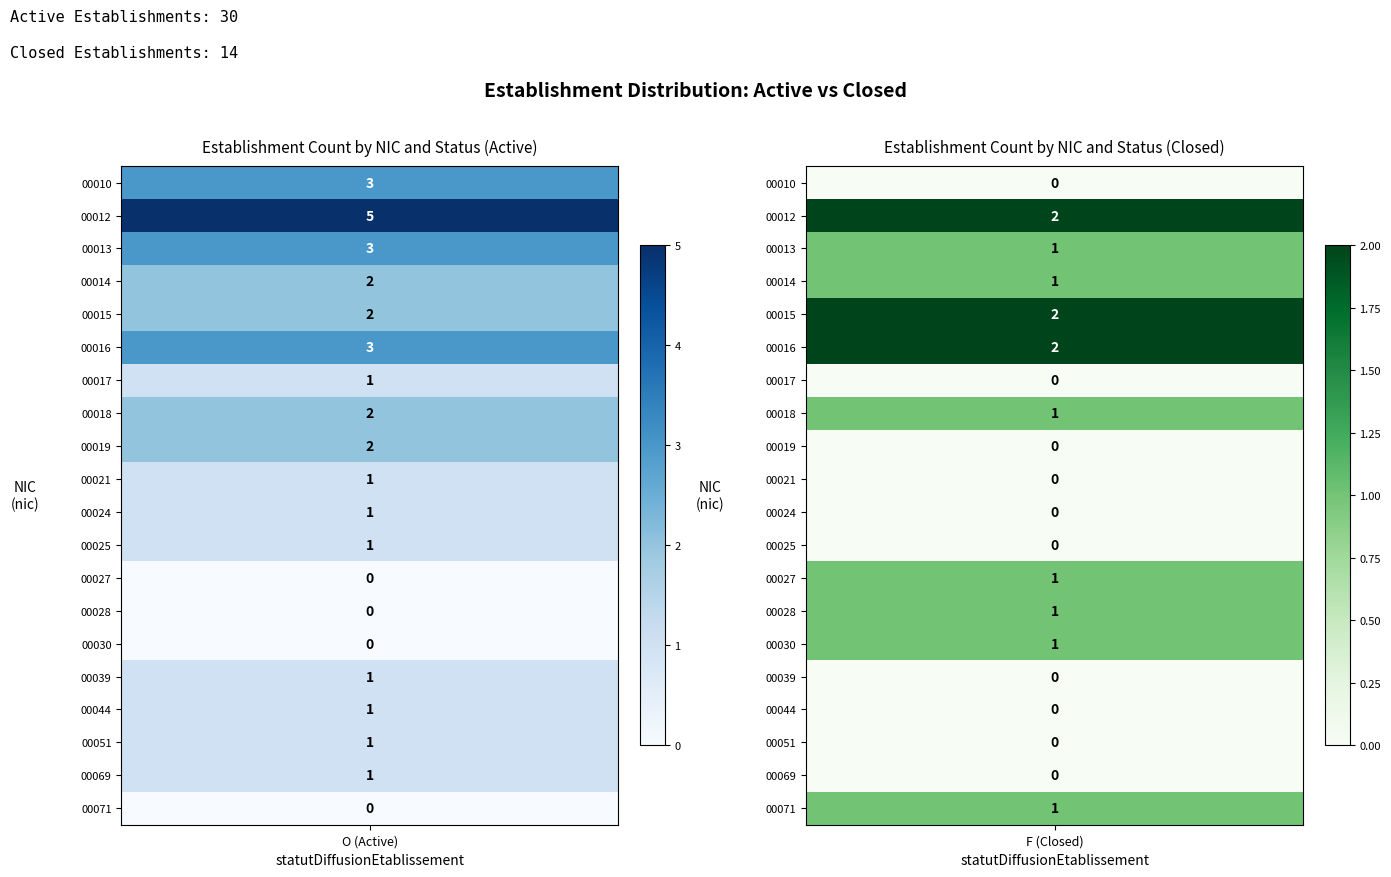

True or false: 00039 has a value of 2 at O.

False